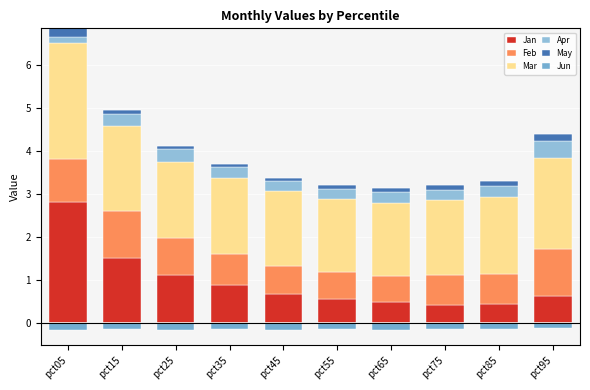

How many bars are there in total?

60